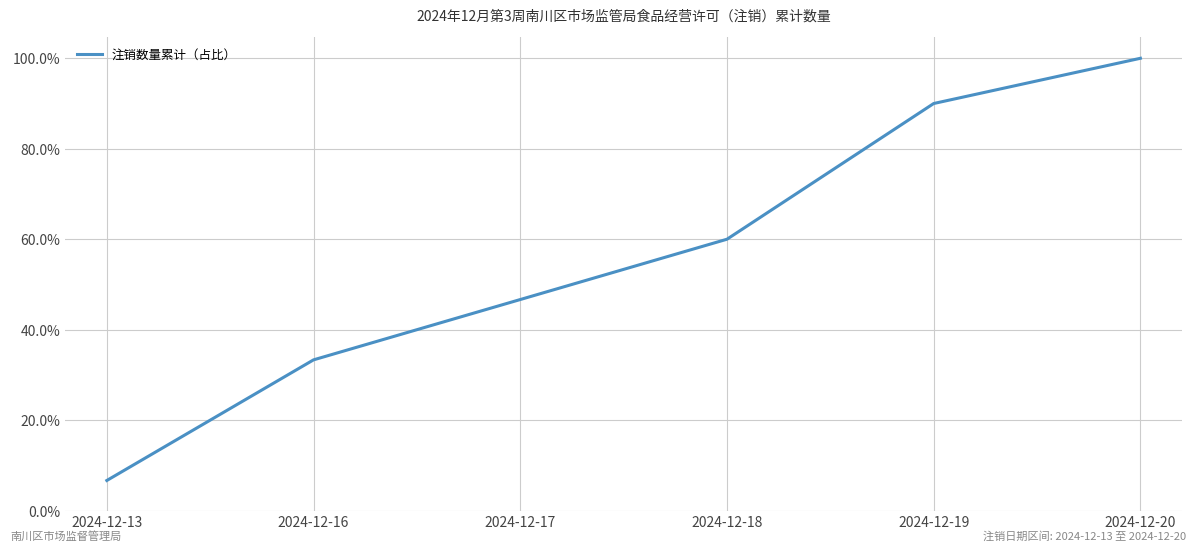

Reading left to right, extract all data points from this chart.

6.7	33.3	46.7	60.0	90.0	100.0